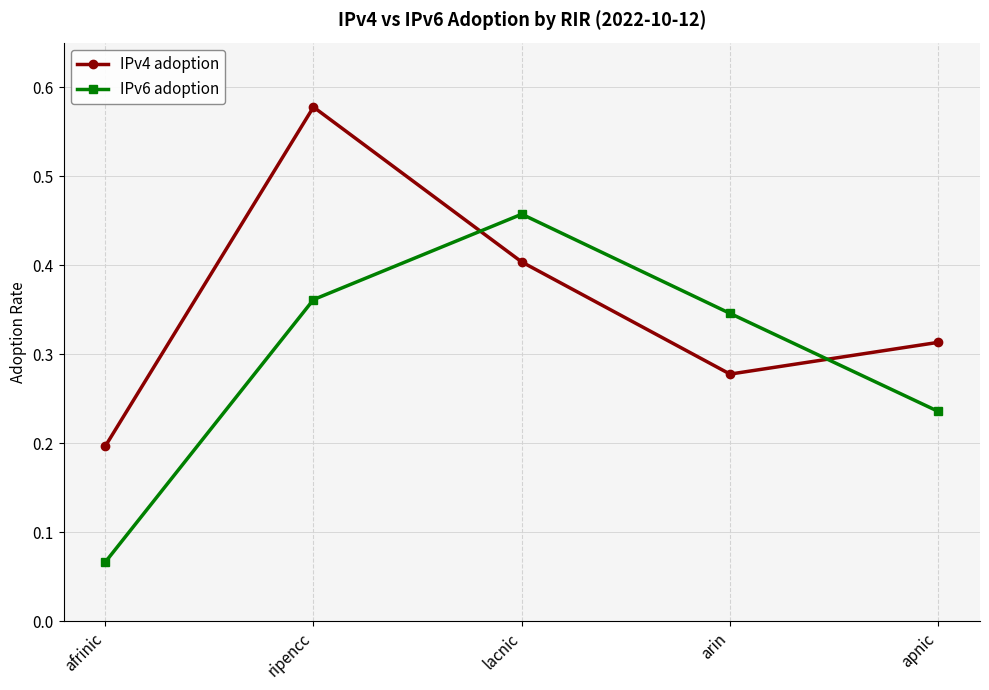

What is the label of the 1st point from the left?

afrinic